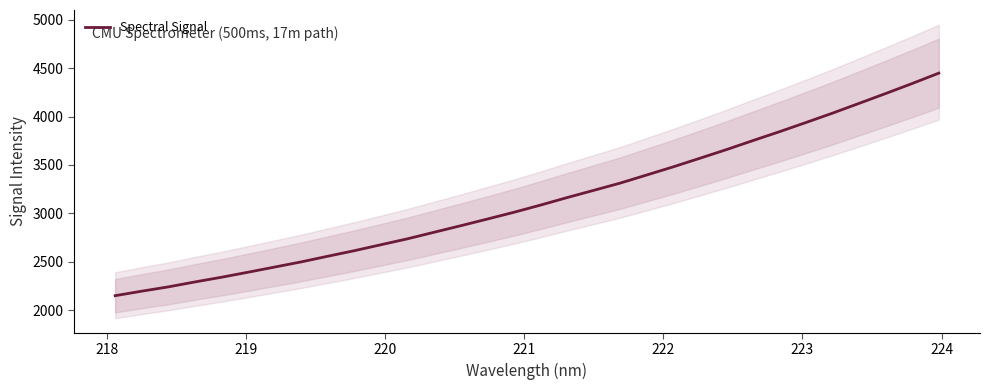

What is the minimum value shown in the chart?

2151.6